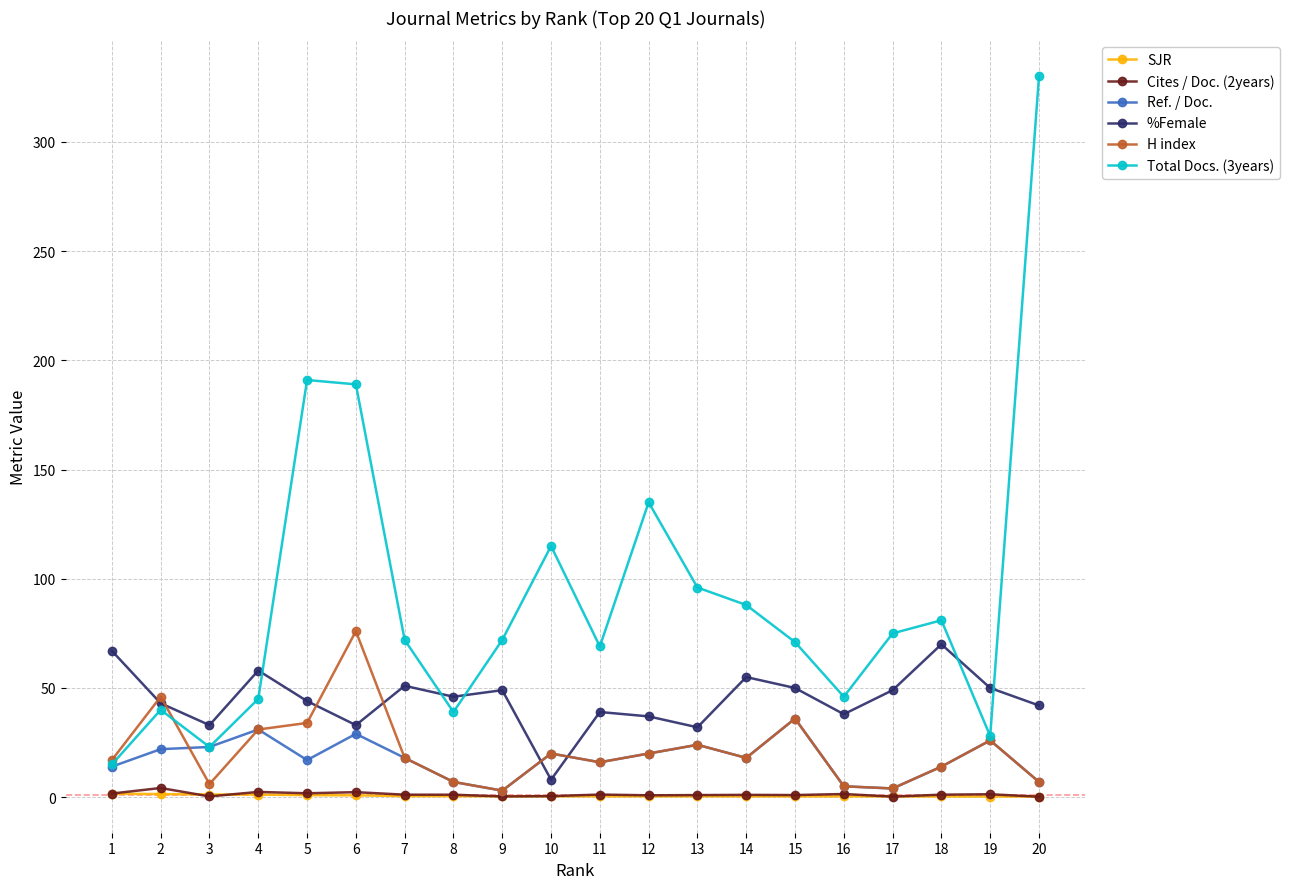

What is the difference between the %Female values at 10 and 16?

30.0